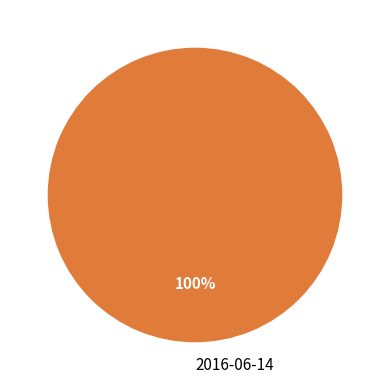

Rank the categories by value from lowest to highest.

2016-06-14